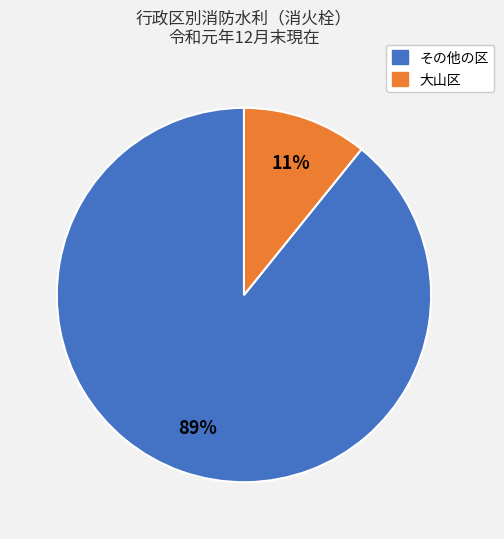

To the nearest percent, what is the average slice percentage?

50%